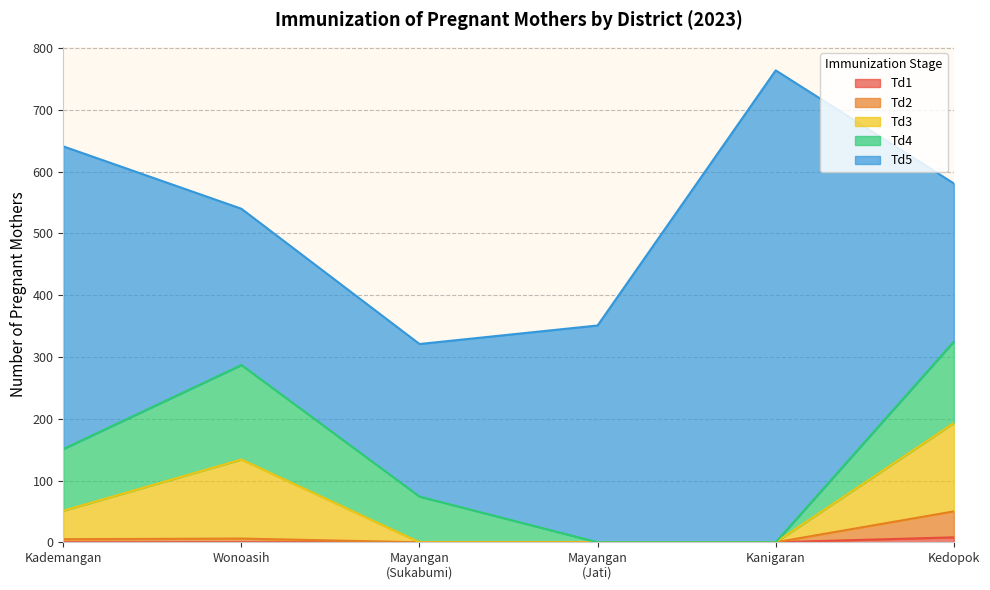

Rank the categories by Td3 value from lowest to highest.

Mayangan
(Sukabumi), Mayangan
(Jati), Kanigaran, Kademangan, Wonoasih, Kedopok